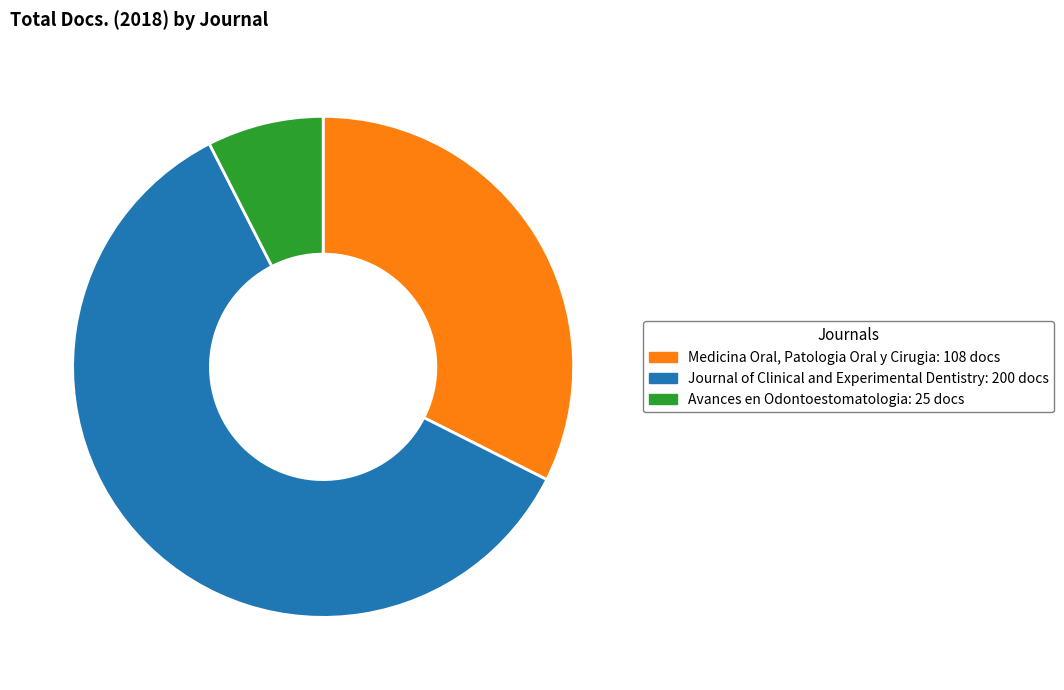

The Journal of Clinical and Experimental Dentistry slice represents 99% of the pie. True or false?

False